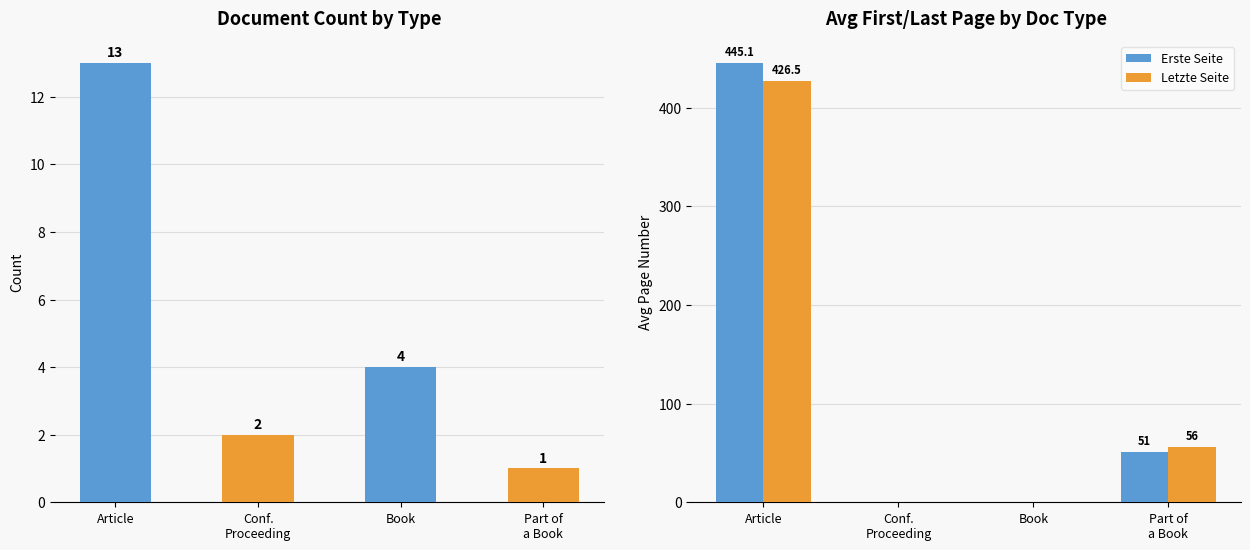

How many bars are there in total?

12